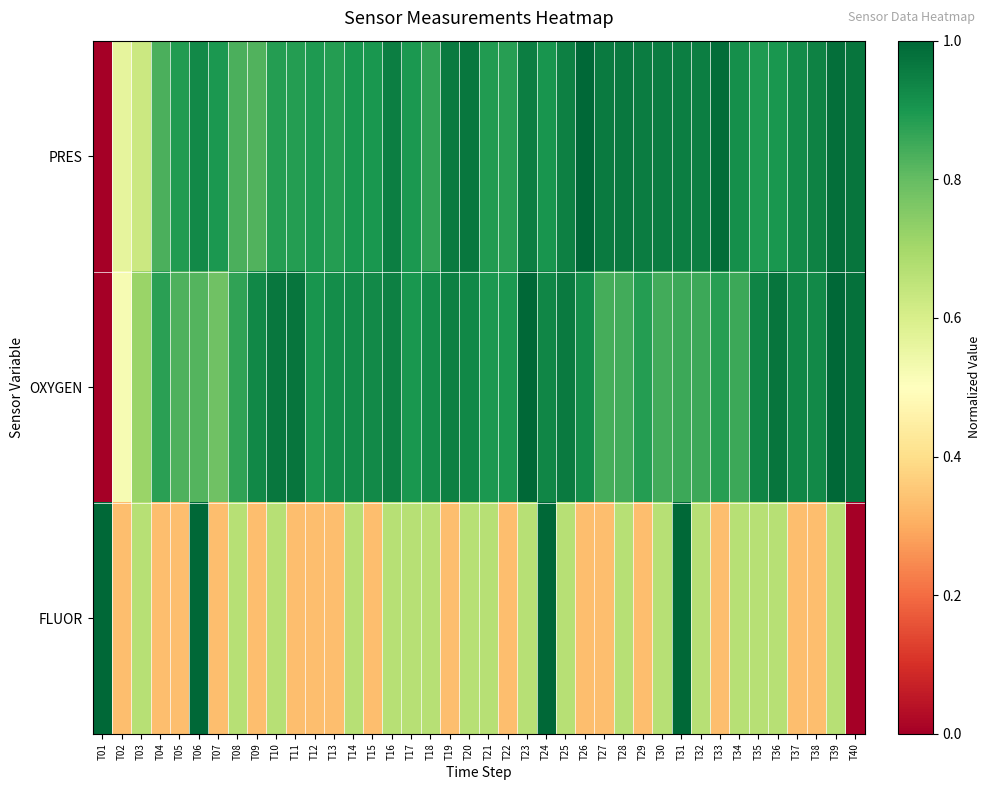

Between T06 and T09, which series saw the biggest shift?

FLUOR